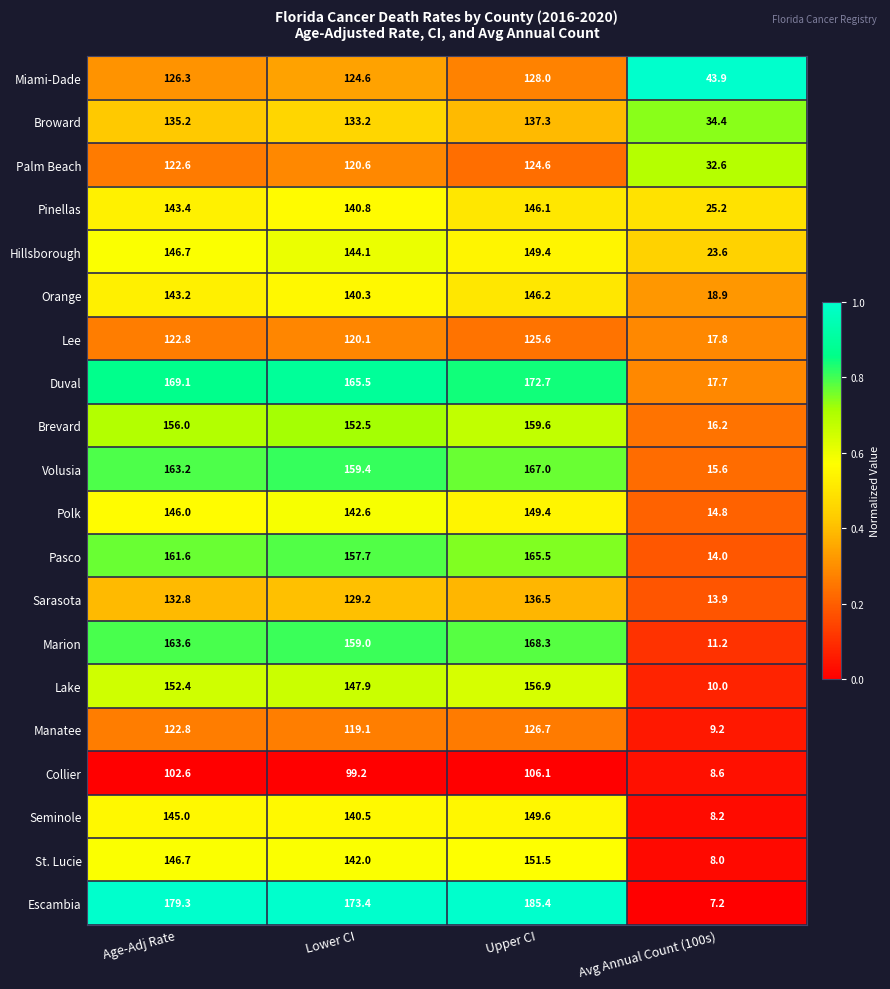

At how many categories does at least one series exceed 158?

3